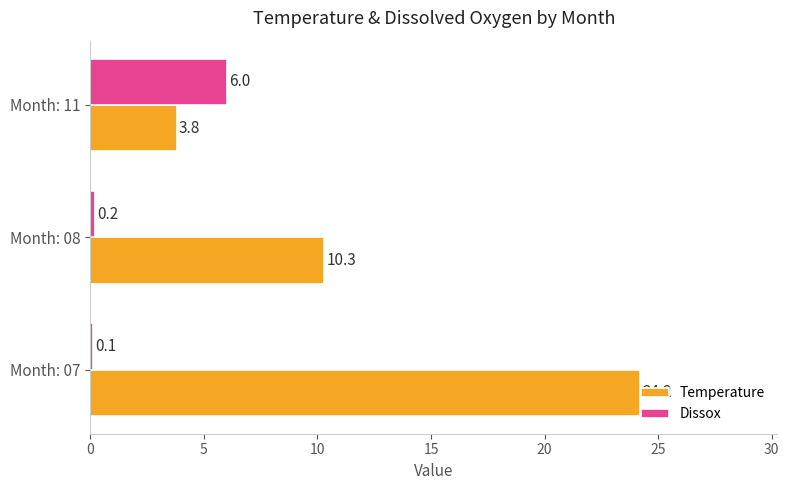

What is the sum of all Dissox values?

6.3